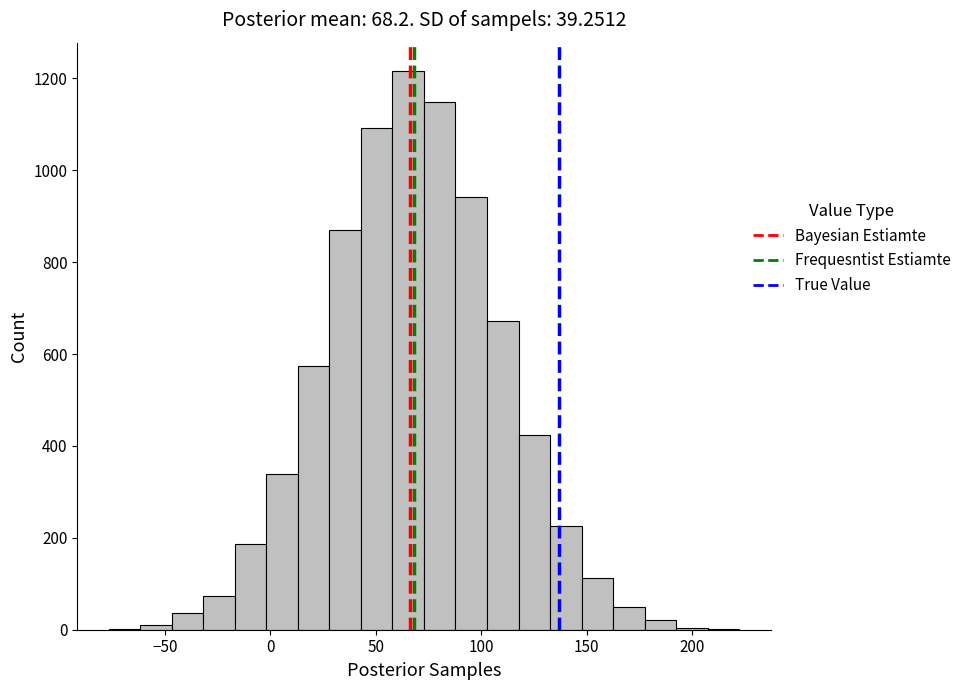

Around what value on the x-axis is the tallest bar? Give the approximate position of its centre, as read against the axis.

65